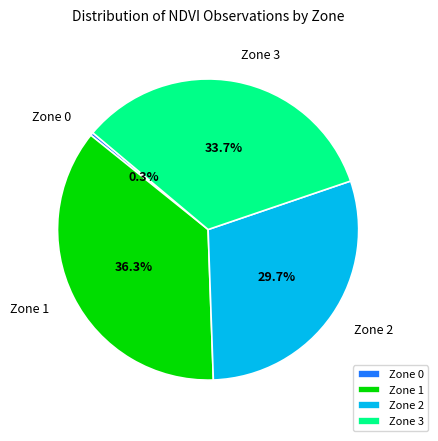

Which has a higher value, Zone 3 or Zone 1?

Zone 1